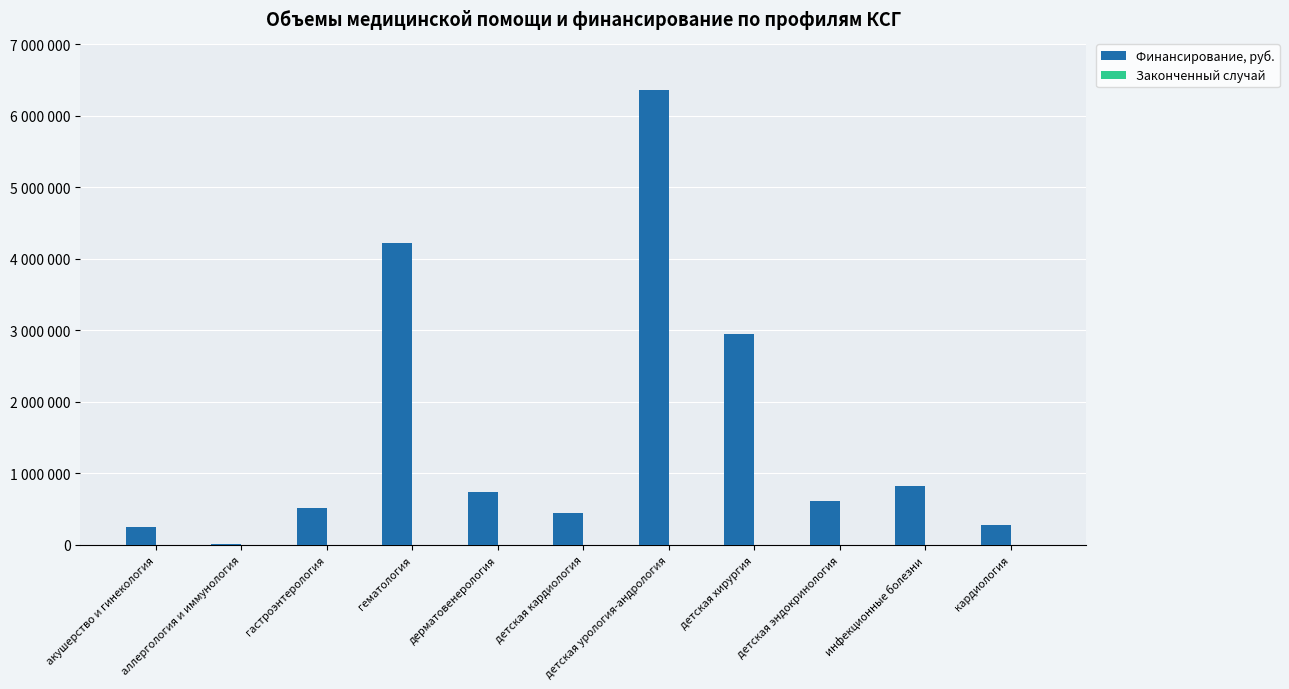

What is the maximum value for Финансирование, руб.?

6369447